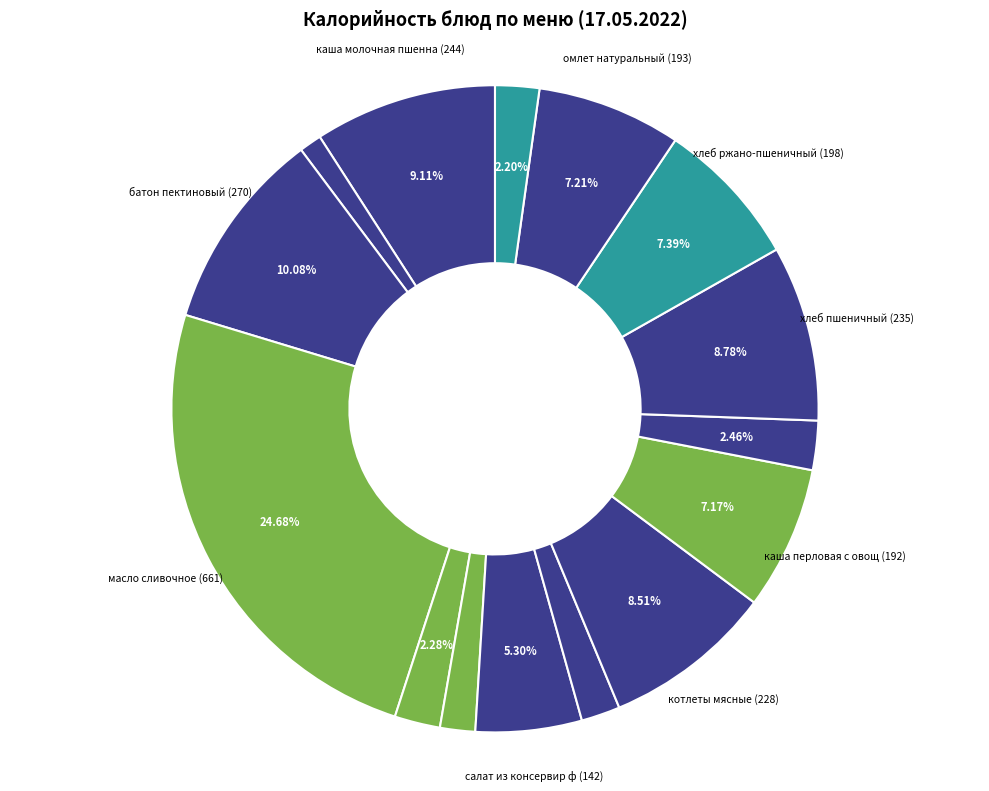

Is there any slice that represents more than half of the pie?

No